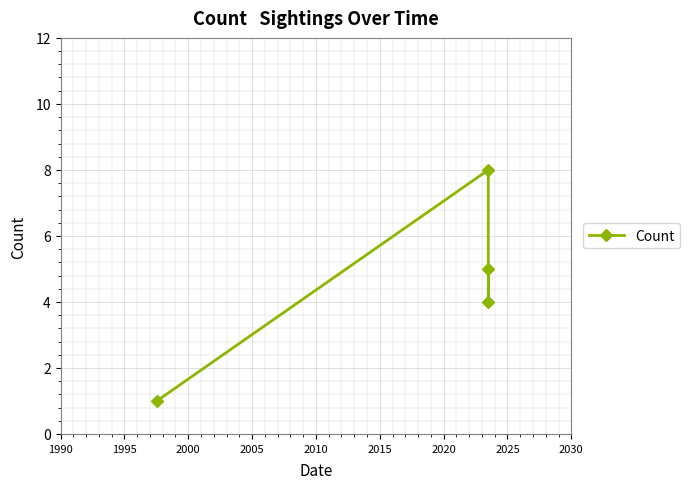

What is the minimum value shown in the chart?

1